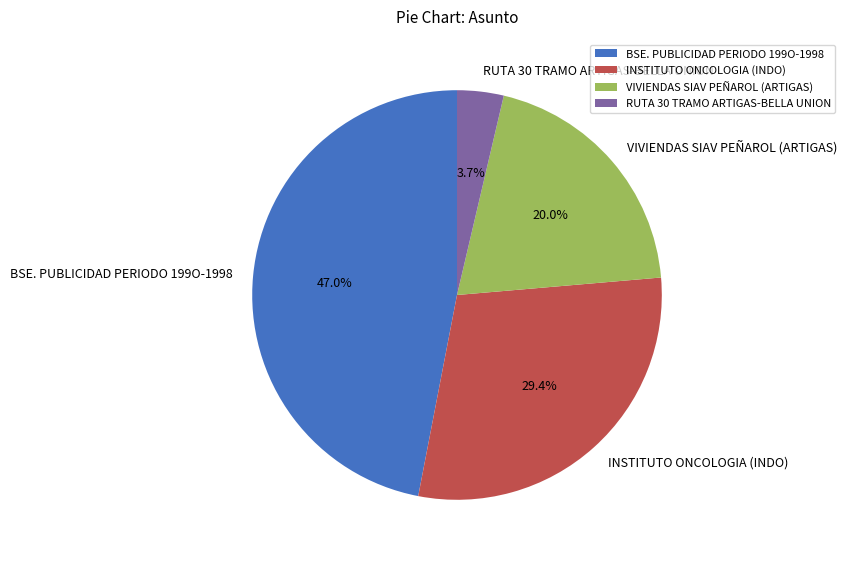

Which category has the biggest portion of the pie?

BSE. PUBLICIDAD PERIODO 199O-1998